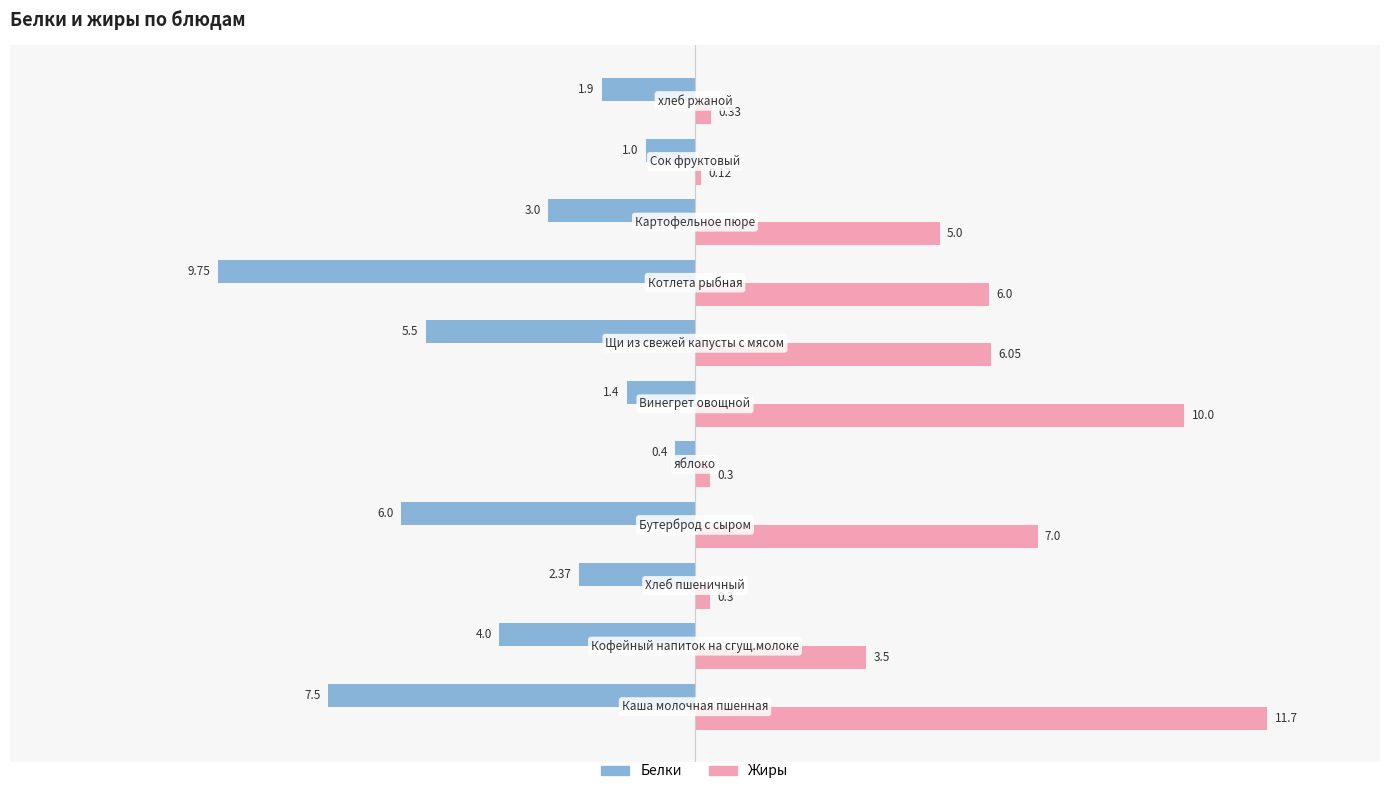

What is the difference between the second highest and second lowest values in the Жиры series?

9.7